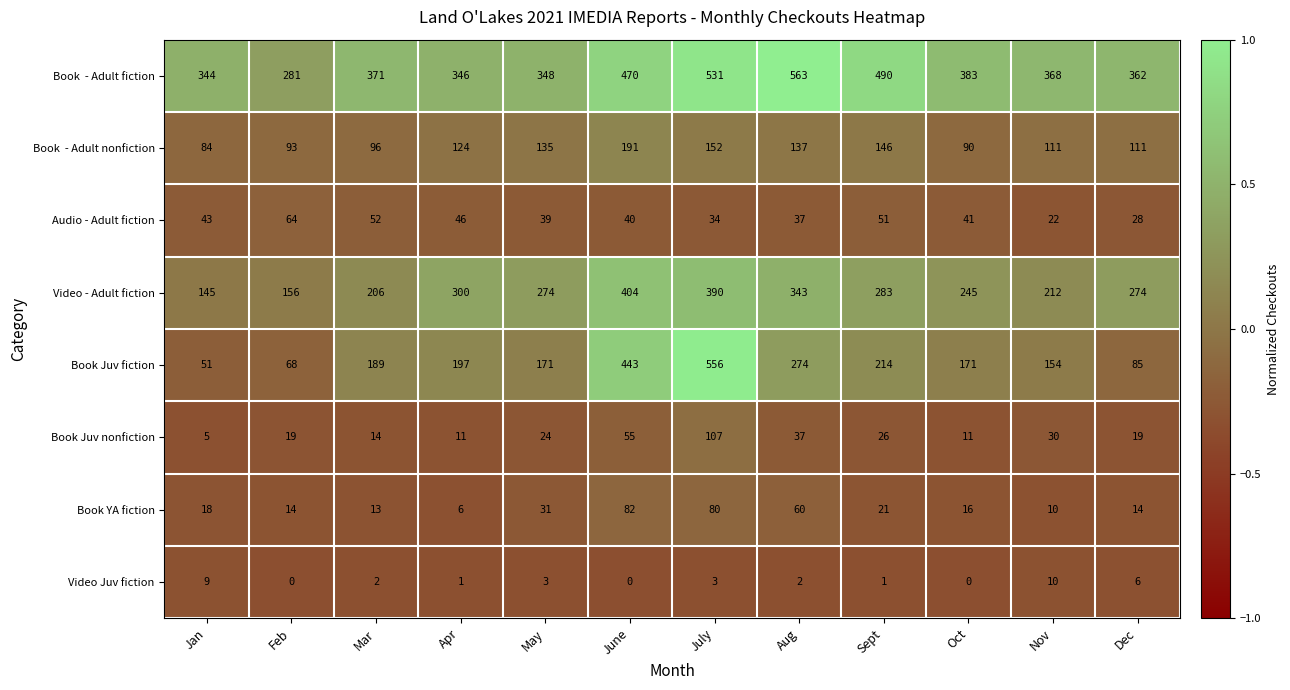

What is the difference between the maximum and minimum values in the Video Juv fiction series?

10